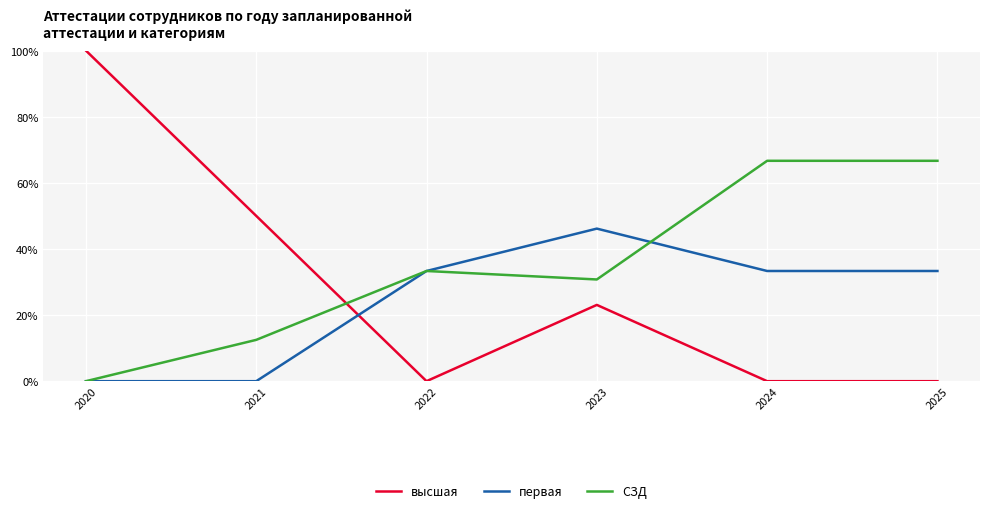

Which series has the widest spread of values?

высшая